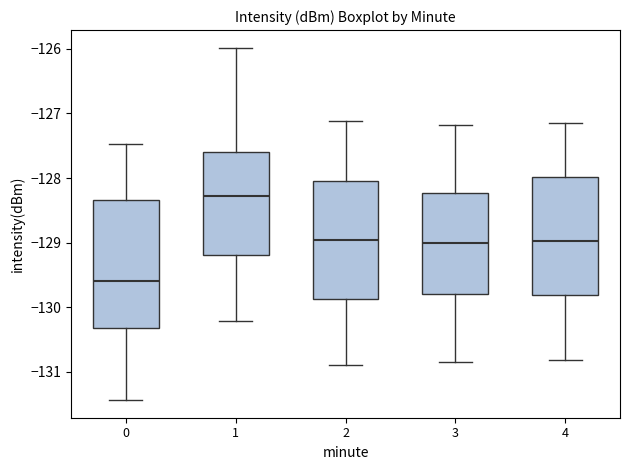

Which box's median line is the highest?

1